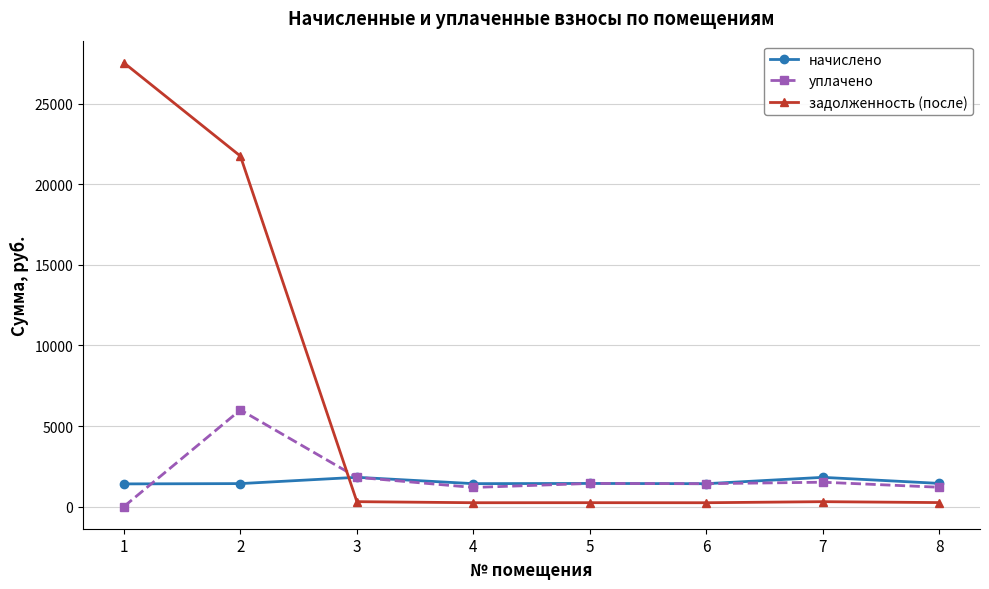

Where does the задолженность (после) series first go above 302?

1